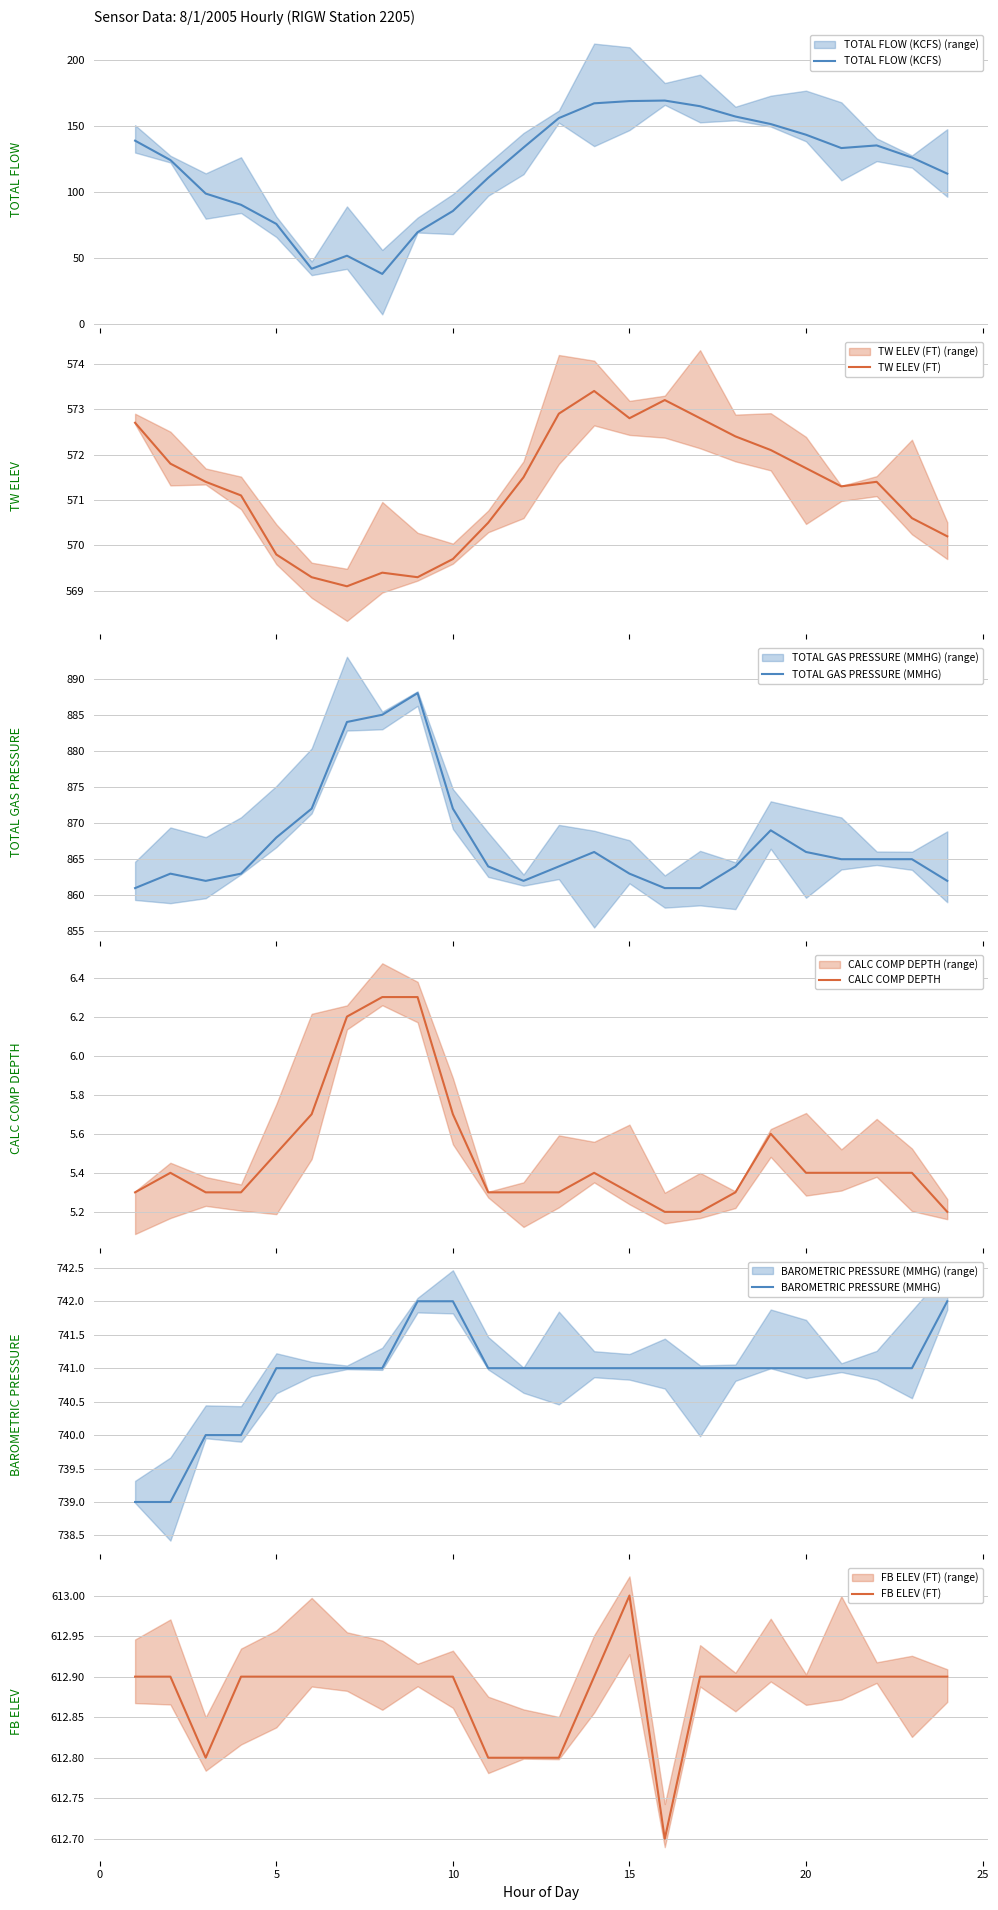

Is it true that FB ELEV (FT) equals 612.9 at 5?

True